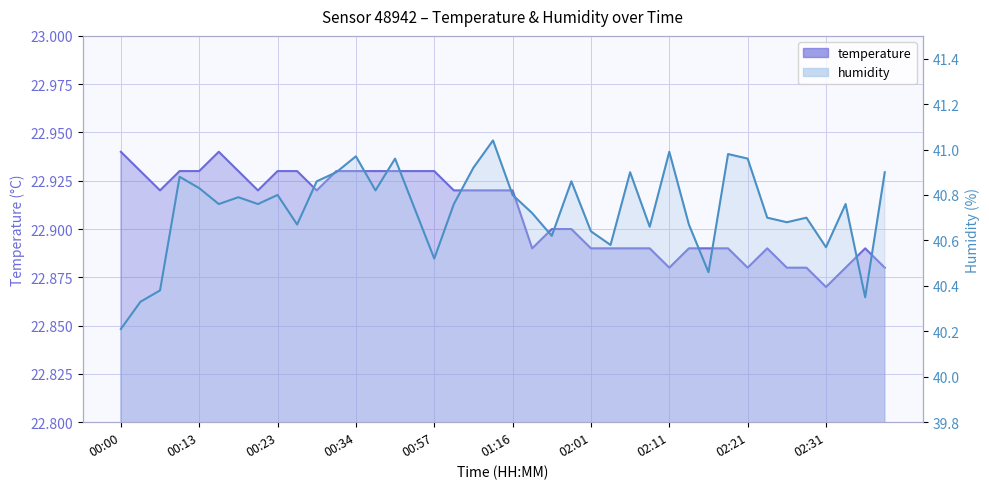

True or false: humidity has a value of 40.7 at 02:23.

True